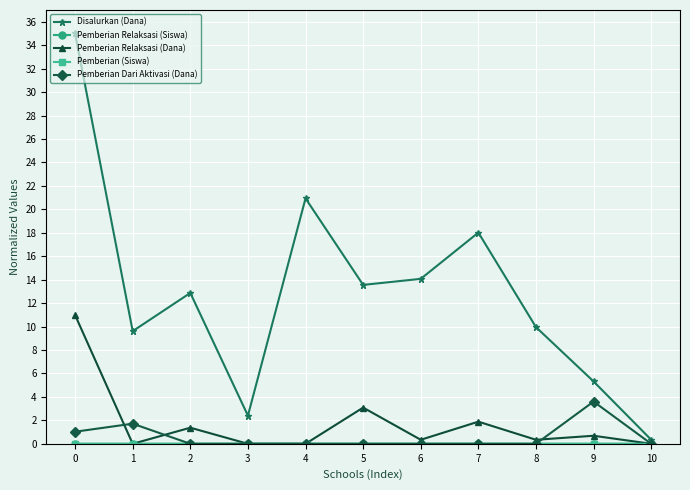

True or false: Pemberian Relaksasi (Dana) and Disalurkan (Dana) intersect in this chart.

False